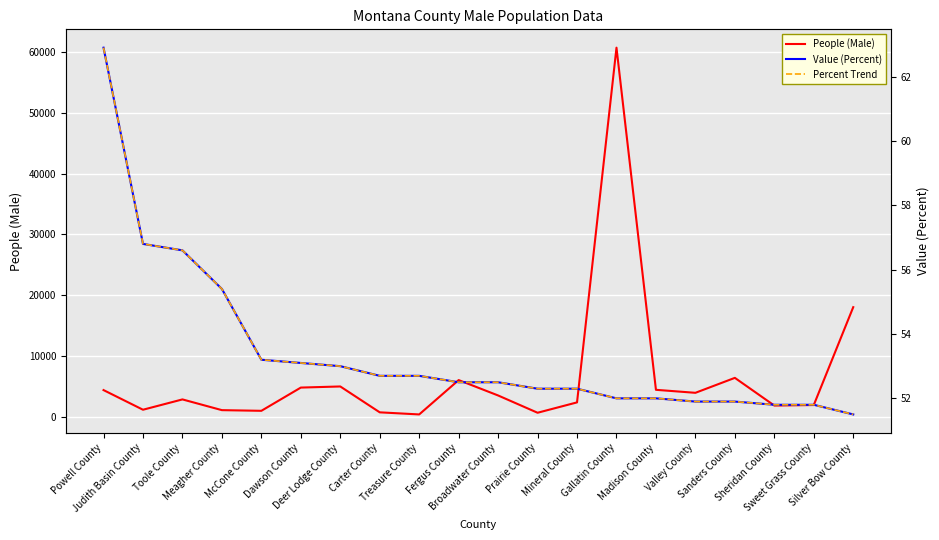

At which label does Percent Trend first exceed 52?

Powell County